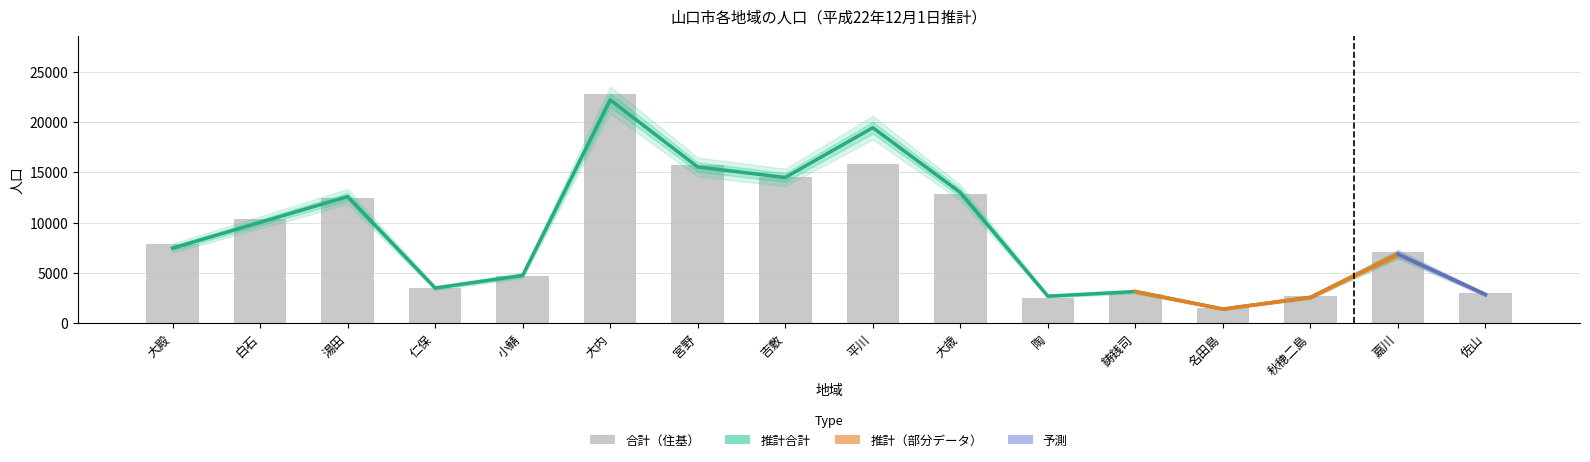

At how many categories does at least one series exceed 8747?

7